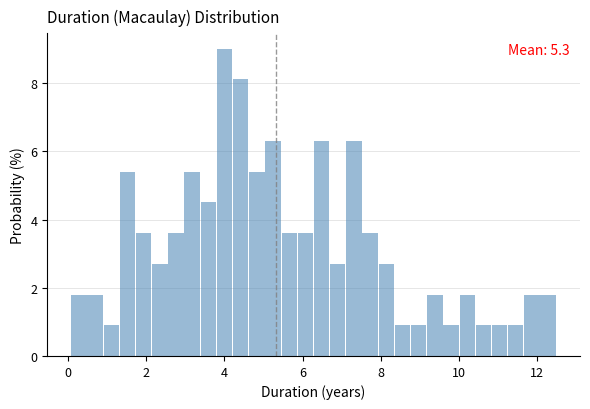

Read against the x-axis, roughly where is the centre of the tallest bar?

4.0